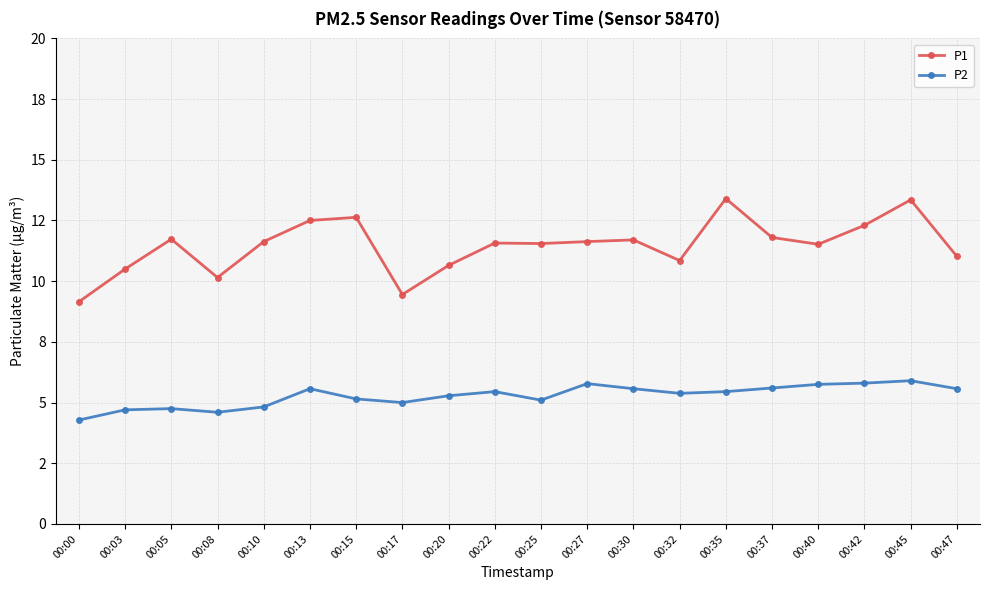

List the series in order of their peak value, highest first.

P1, P2